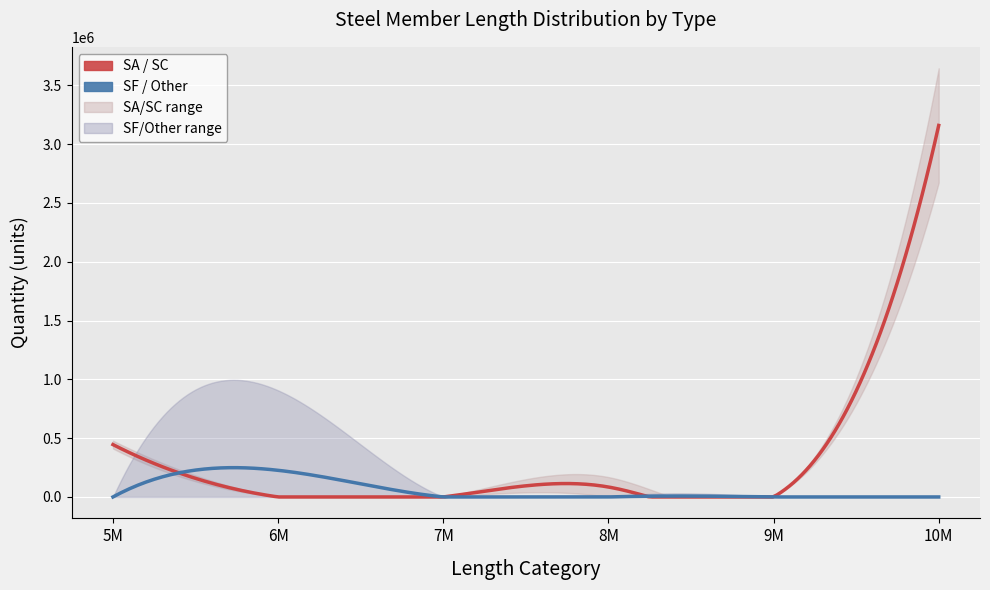

At which category is the sum across all series the highest?

10M